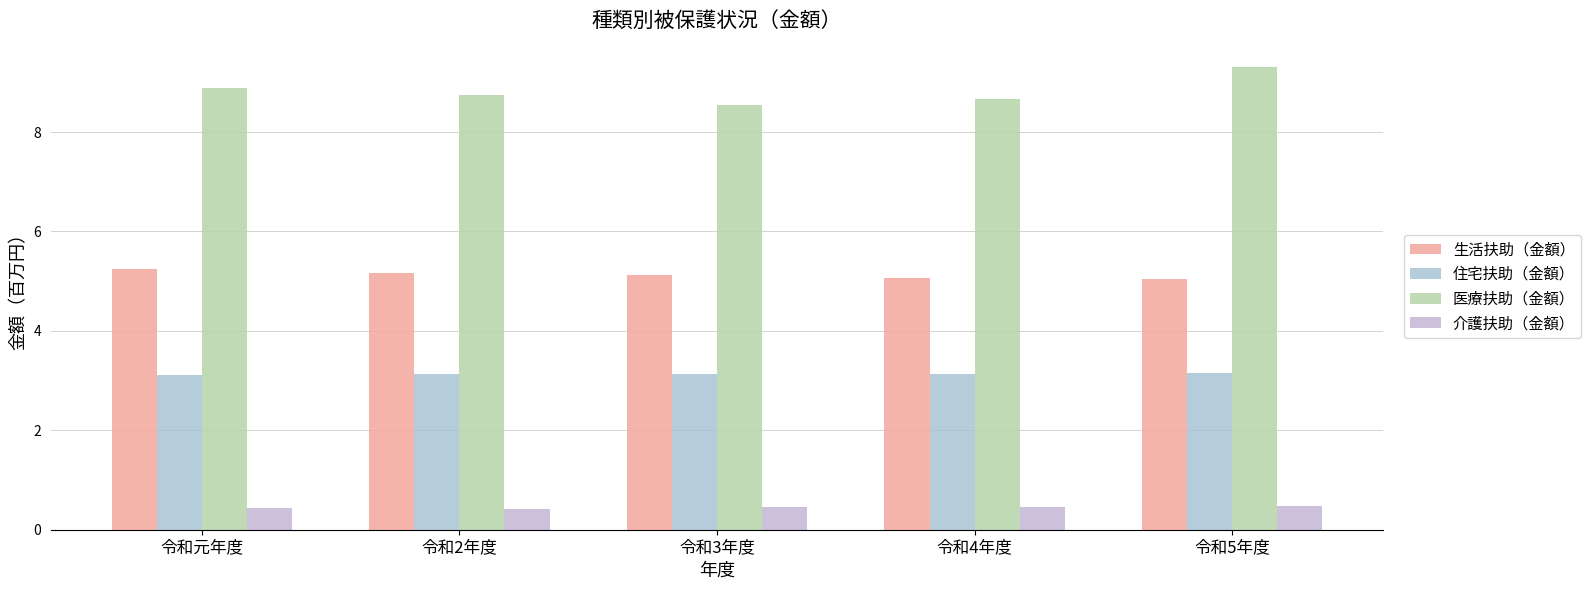

What is the value of the 介護扶助（金額） bar at the 5th from the left?

0.5